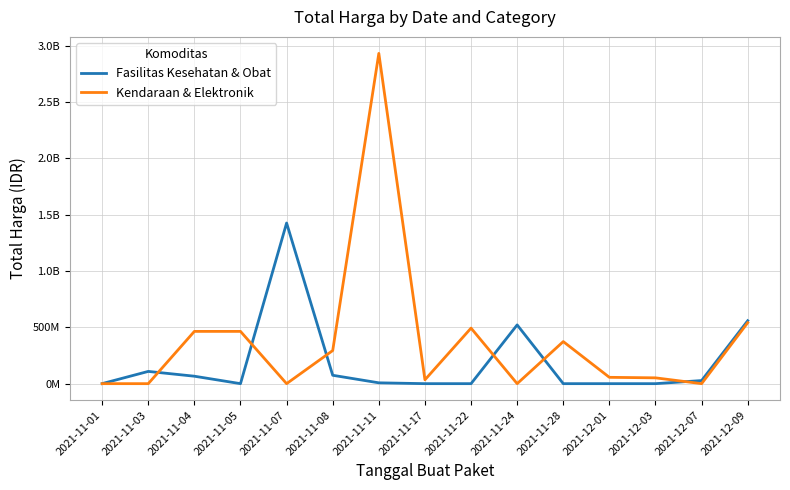

What is the difference between the highest and lowest values at 2021-11-07?

1425867900